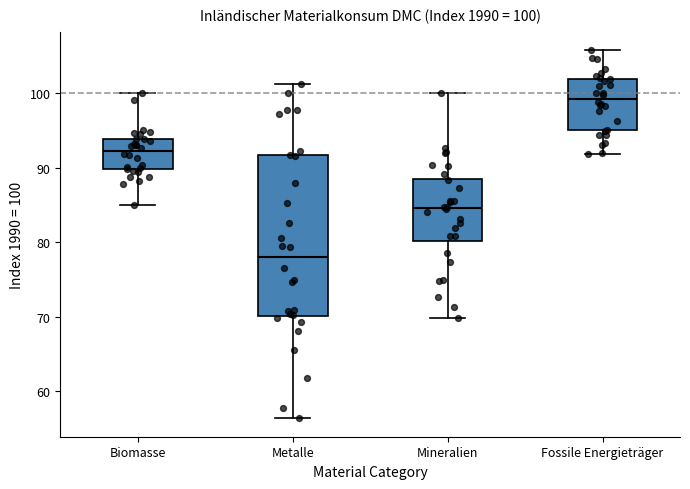

Which box has the highest median line?

Fossile Energieträger